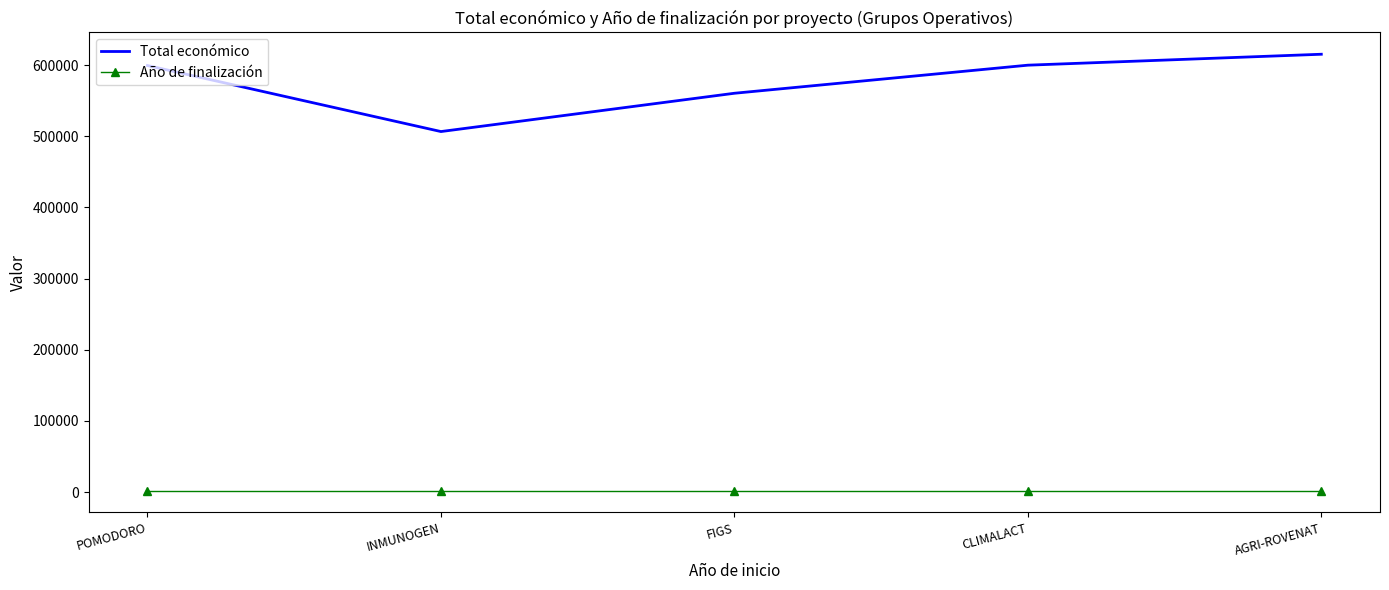

True or false: Total económico has a value of 174204 at INMUNOGEN.

False